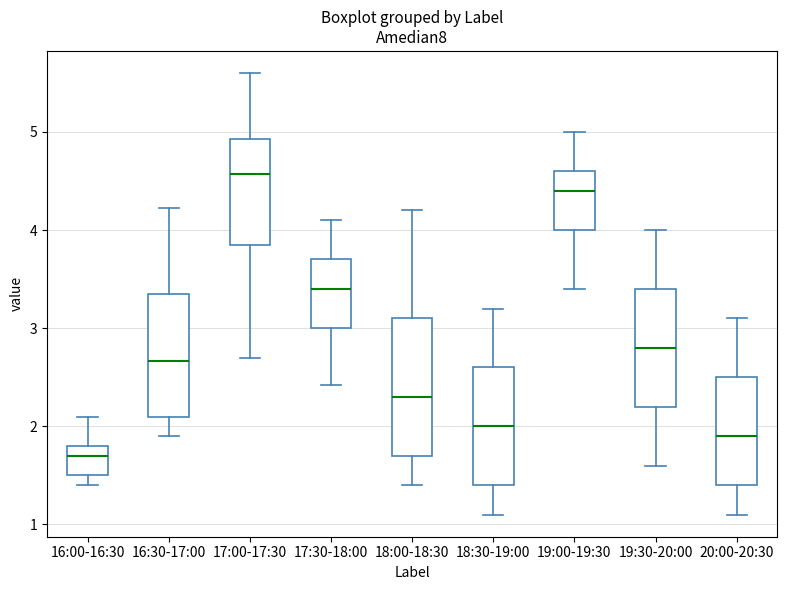

Reading left to right, transcribe this box plot: for each box, give where its median line is, the range the box spans, and where its two whiskers end, as read against the y-axis. The values are not printed on the chart, so give them approximately, as read against the axis.

16:00-16:30: median 1.7, box 1.5 to 1.8, whiskers 1.4 to 2.1
16:30-17:00: median 2.7, box 2.1 to 3.4, whiskers 1.9 to 4.2
17:00-17:30: median 4.6, box 3.9 to 4.9, whiskers 2.7 to 5.6
17:30-18:00: median 3.4, box 3.0 to 3.7, whiskers 2.4 to 4.1
18:00-18:30: median 2.3, box 1.7 to 3.1, whiskers 1.4 to 4.2
18:30-19:00: median 2.0, box 1.4 to 2.6, whiskers 1.1 to 3.2
19:00-19:30: median 4.4, box 4.0 to 4.6, whiskers 3.4 to 5.0
19:30-20:00: median 2.8, box 2.2 to 3.4, whiskers 1.6 to 4.0
20:00-20:30: median 1.9, box 1.4 to 2.5, whiskers 1.1 to 3.1